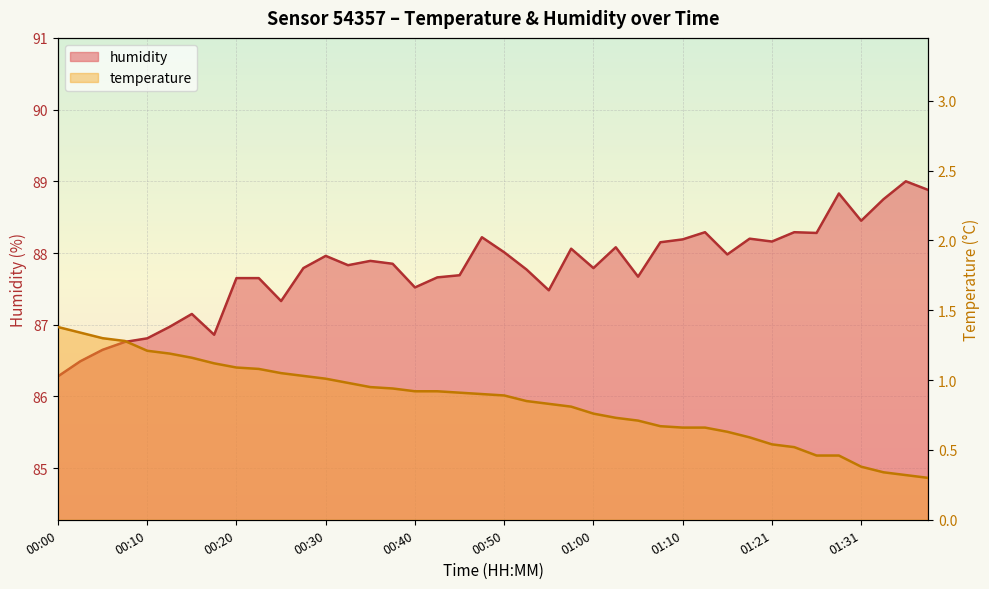

List the labels in order of temperature value, largest first.

00:00, 00:02, 00:05, 00:07, 00:10, 00:12, 00:15, 00:17, 00:20, 00:22, 00:25, 00:28, 00:30, 00:33, 00:35, 00:38, 00:40, 00:43, 00:45, 00:48, 00:50, 00:53, 00:55, 00:58, 01:00, 01:03, 01:05, 01:08, 01:10, 01:13, 01:16, 01:18, 01:21, 01:23, 01:26, 01:28, 01:31, 01:33, 01:36, 01:38